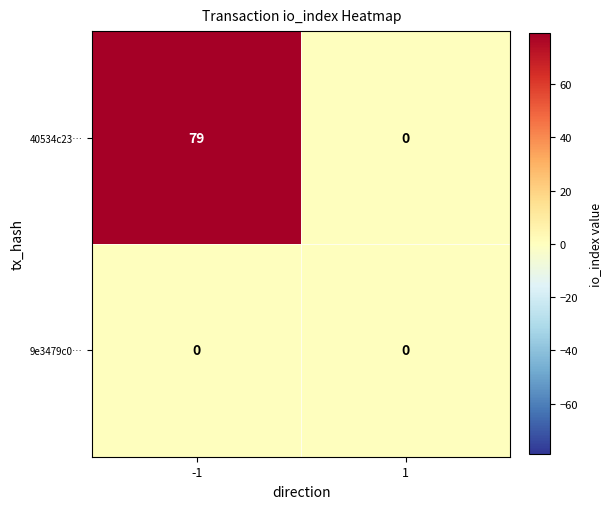

Which series has the largest range (max minus min)?

40534c23…